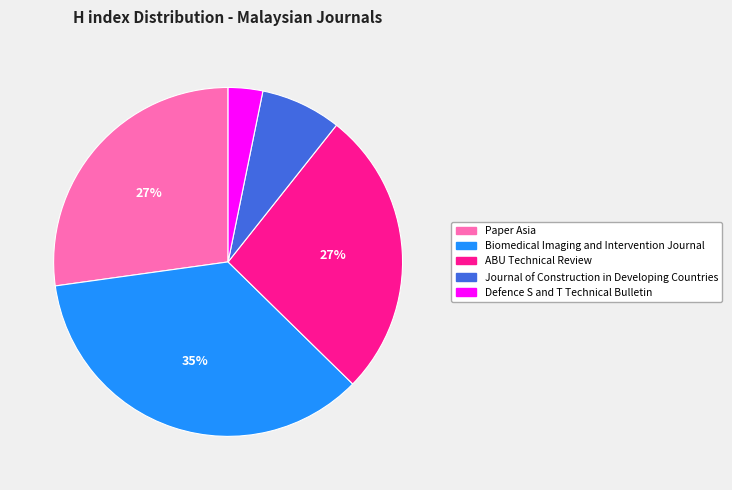

To the nearest percent, what portion does Journal of Construction in Developing Countries represent?

7%